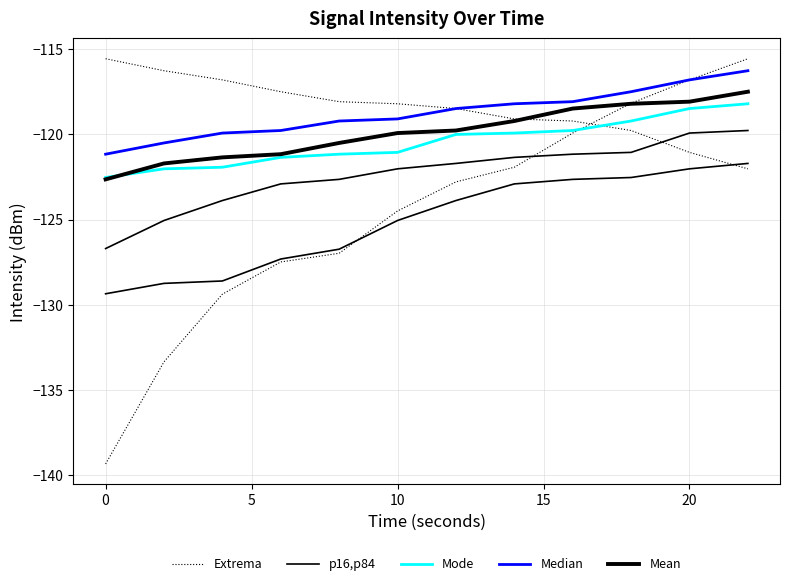

What is the sum of all p16,p84 values?

-1501.5